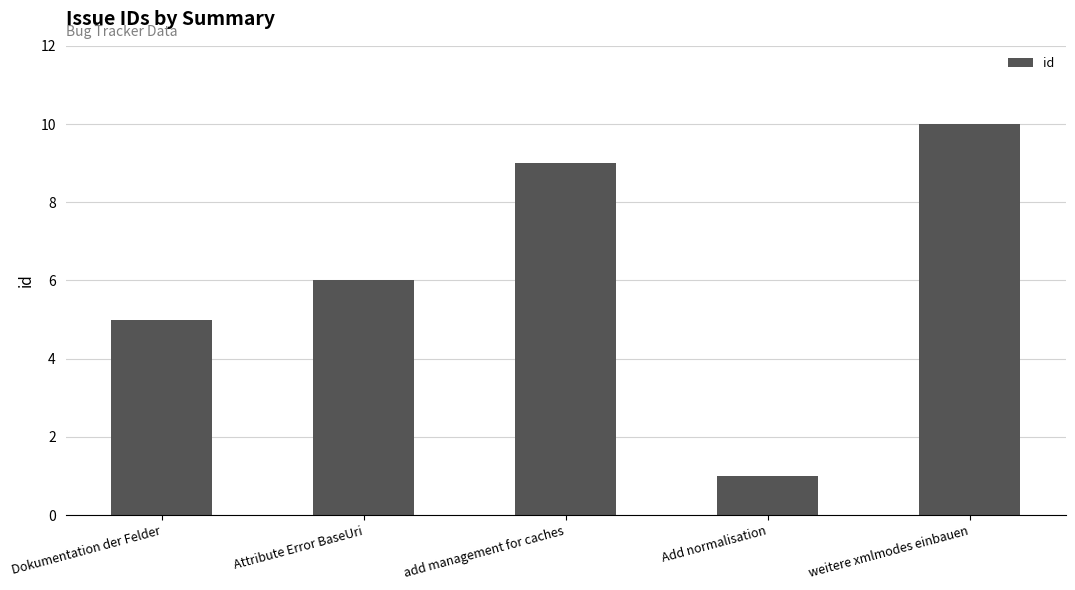

List the labels in order of value, smallest first.

Add normalisation, Dokumentation der Felder, Attribute Error BaseUri, add management for caches, weitere xmlmodes einbauen